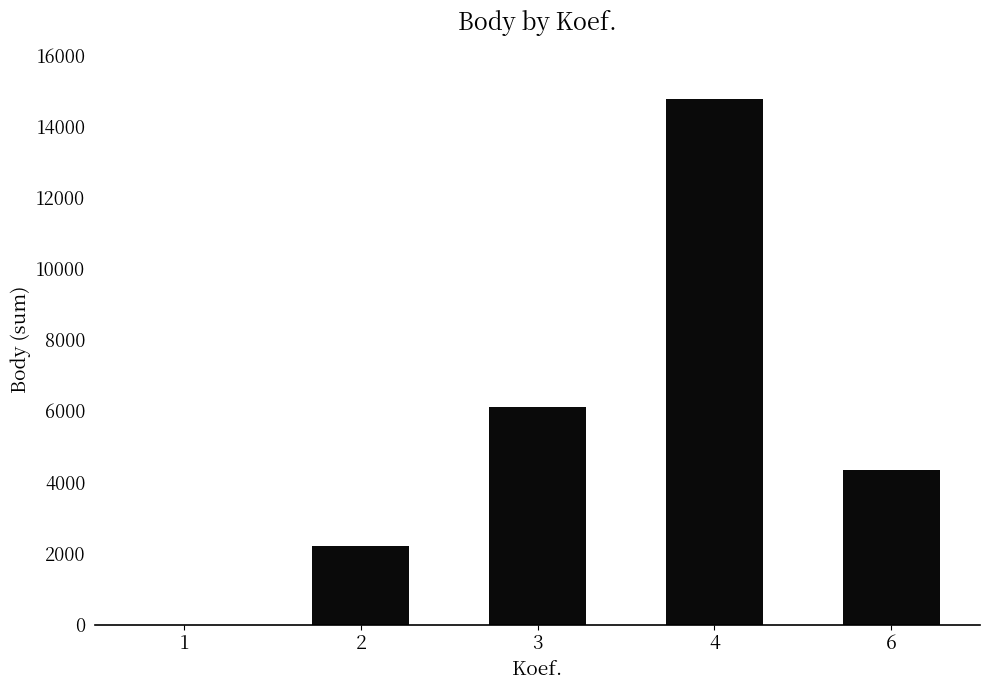

The value at 4 is 14763. True or false?

True